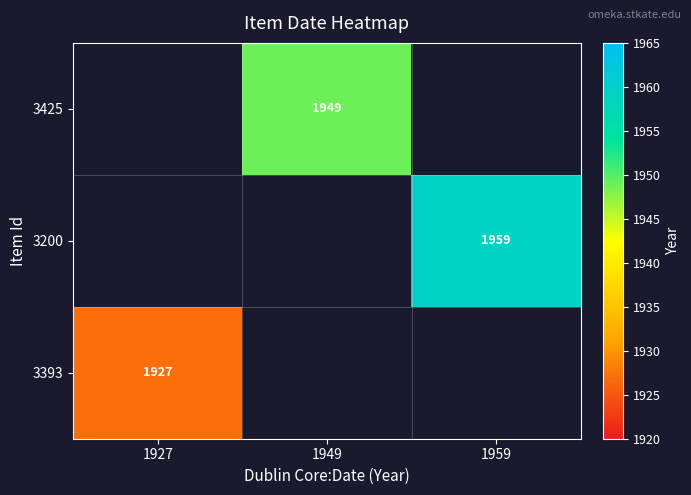

The 3200 series shows 1057 at 1959. True or false?

False